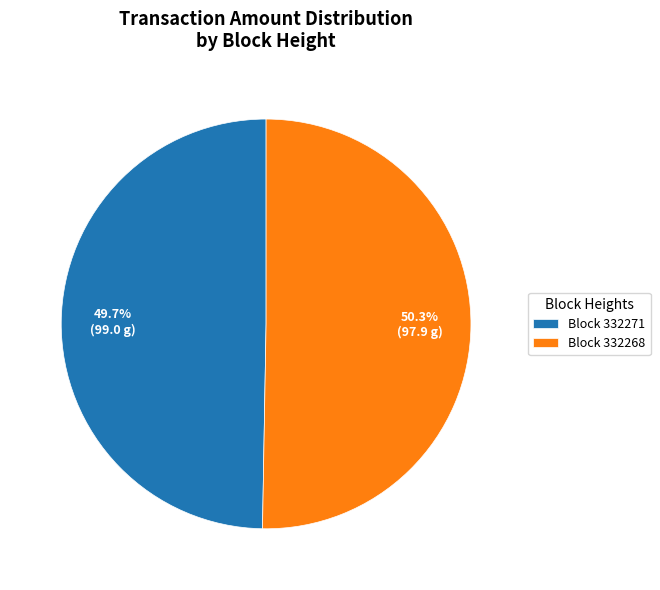

Do Block 332268 and Block 332271 together represent more than half of the pie?

Yes